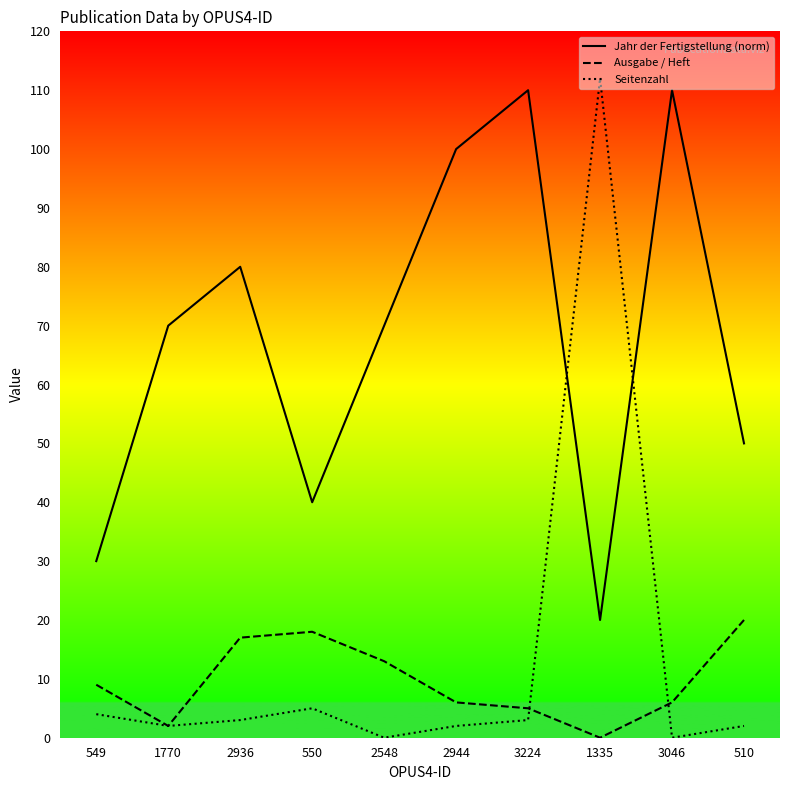

Where does the Ausgabe / Heft series first go above 9?

2936